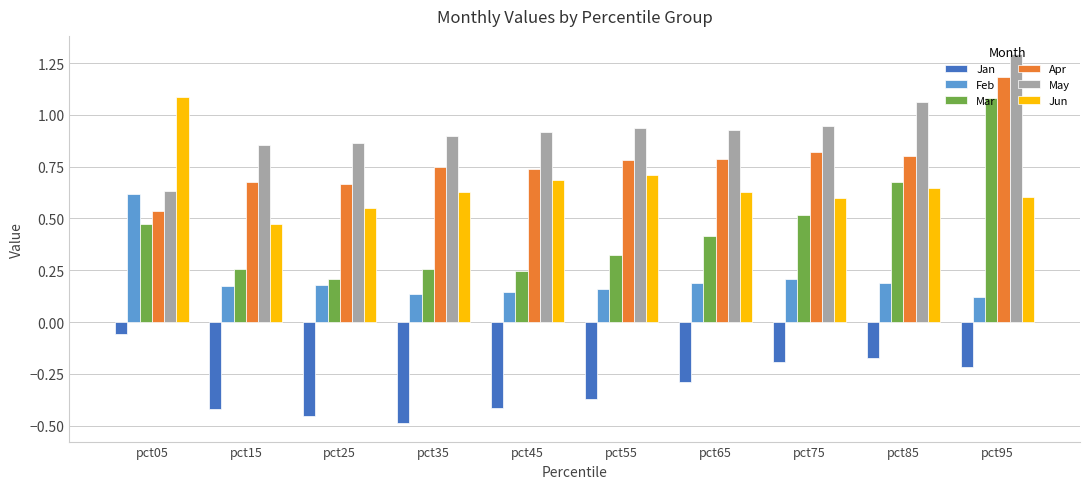

Which series has the largest range (max minus min)?

Mar